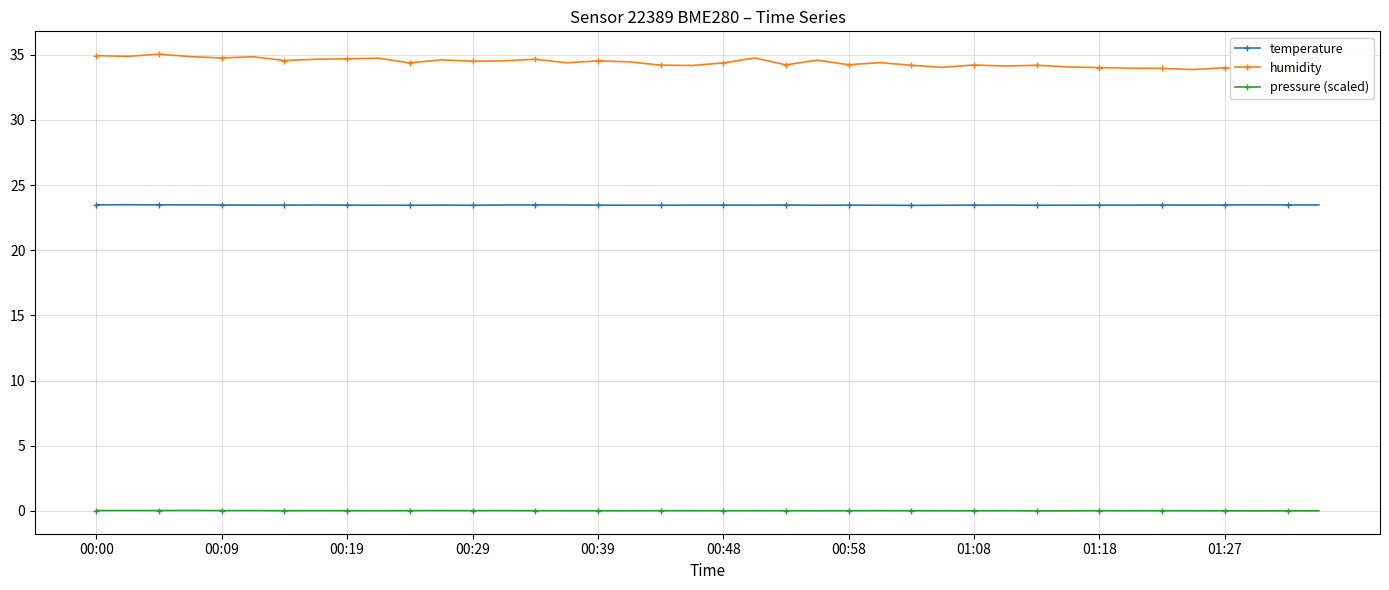

True or false: temperature and pressure (scaled) intersect in this chart.

False